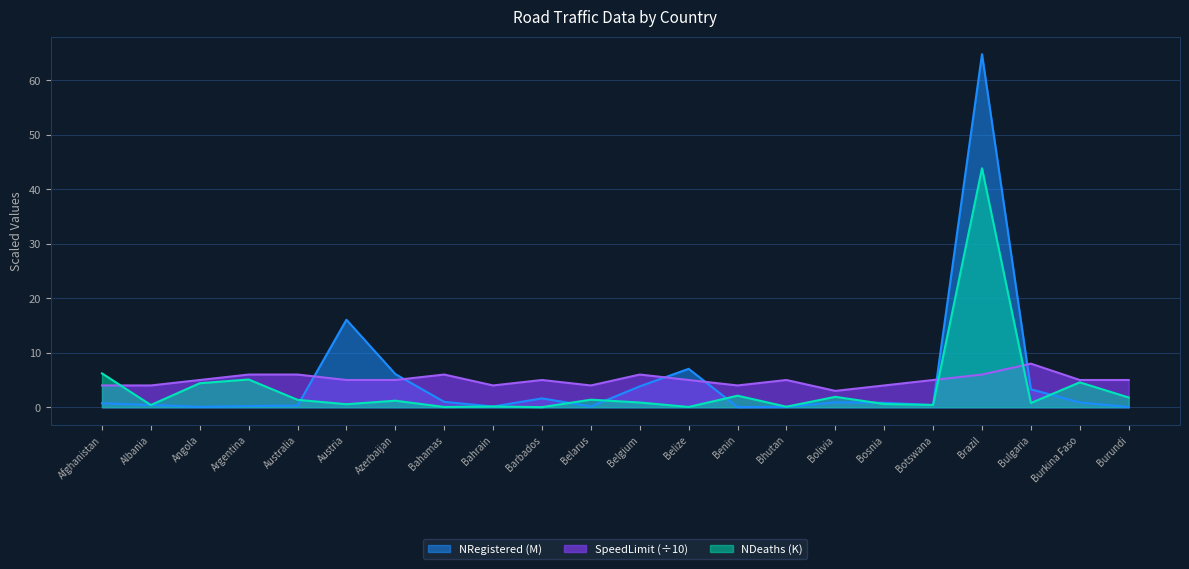

What are all the series names shown in the legend?

NRegistered (M), SpeedLimit (÷10), NDeaths (K)